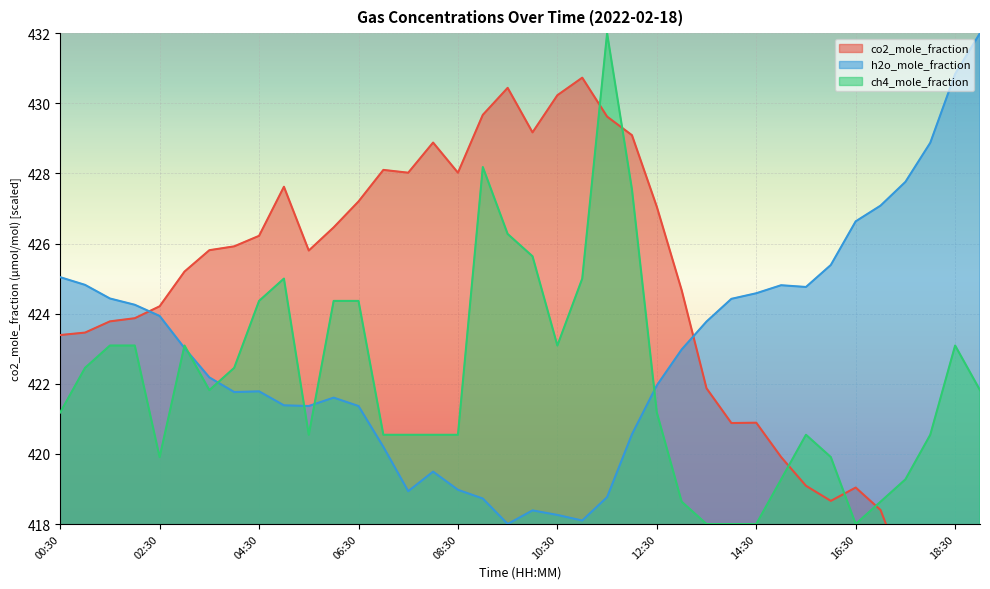

At which category does the chart reach its minimum across all series?

19:00